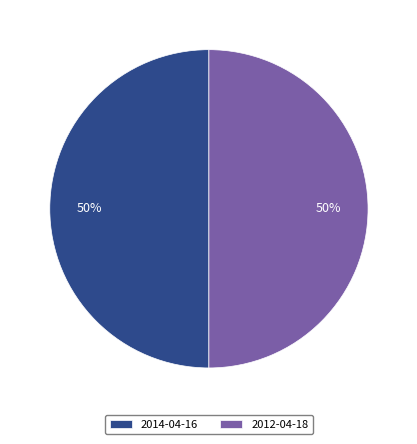

How many slices are in this pie chart?

2